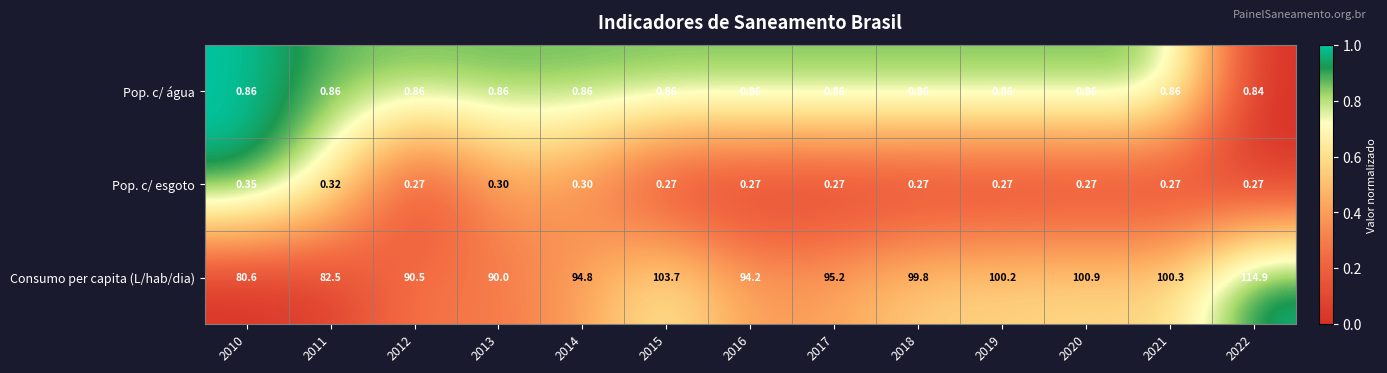

Rank the series at 2012 from lowest to highest value.

Pop. c/ esgoto, Pop. c/ água, Consumo per capita (L/hab/dia)